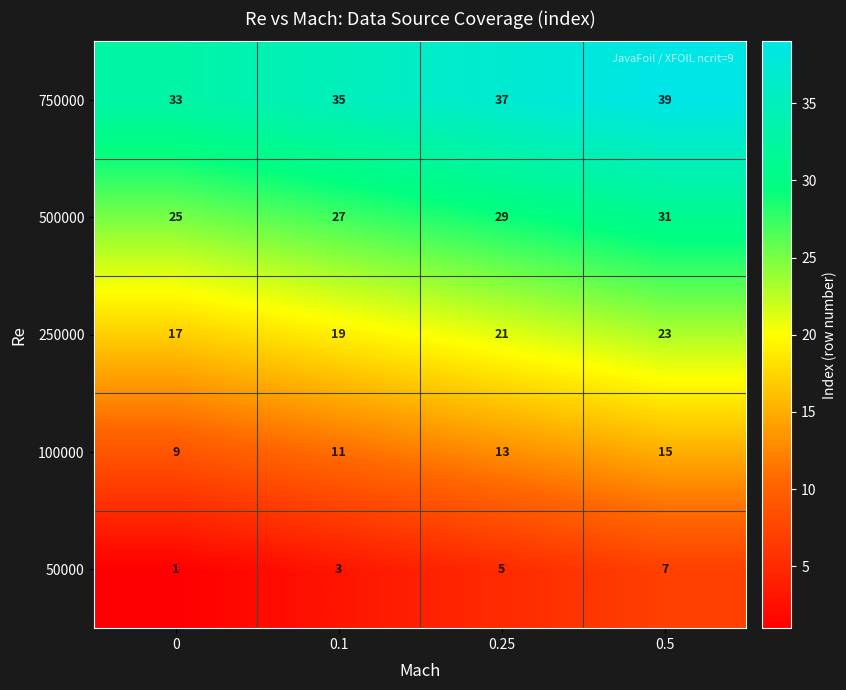

At how many categories does at least one series exceed 31?

4